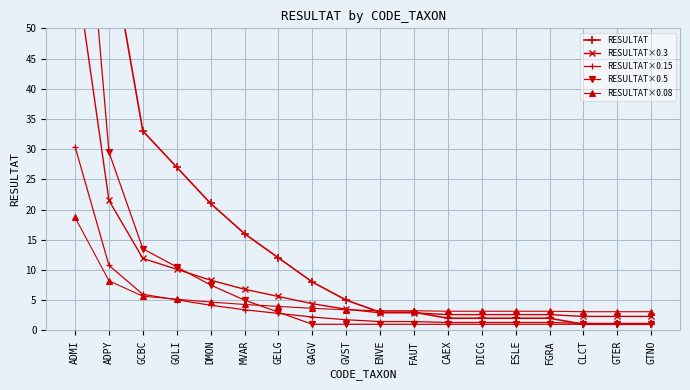

What is the sum of the RESULTAT values at ESLE and GTER?

3.0